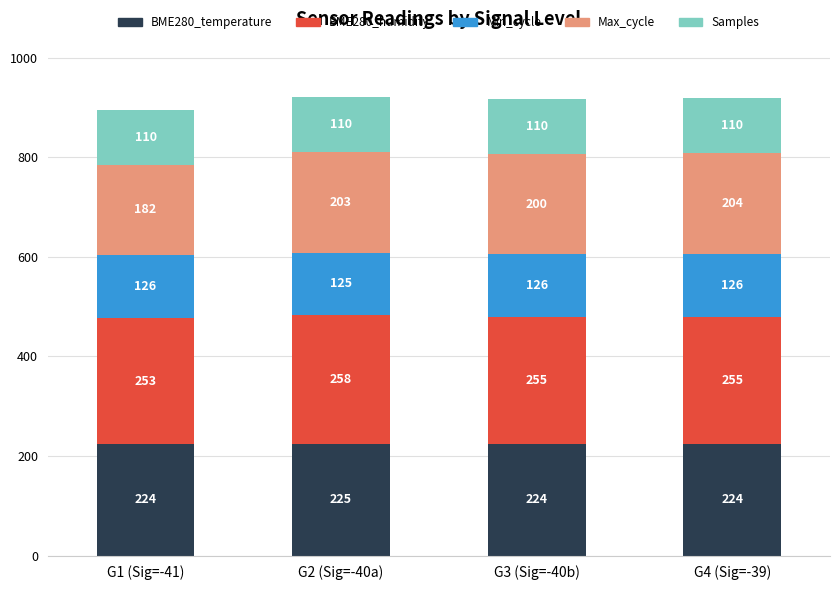

Does the chart contain stacked bars?

Yes